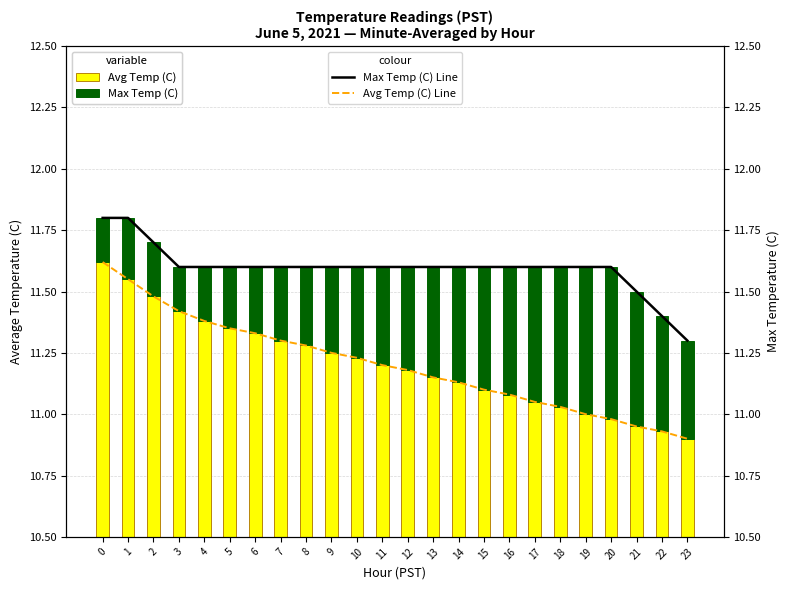

What are all the series names shown in the legend?

Avg Temp (C), Max Temp (C), Max Temp (C) Line, Avg Temp (C) Line